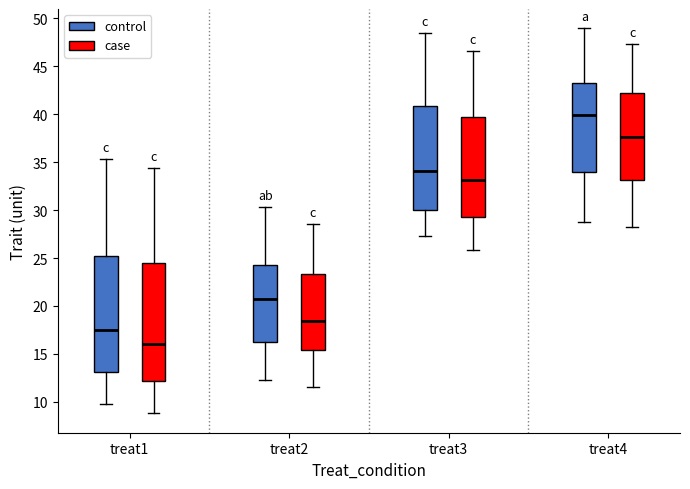

Which box's median line is the highest?

treat4 (control)